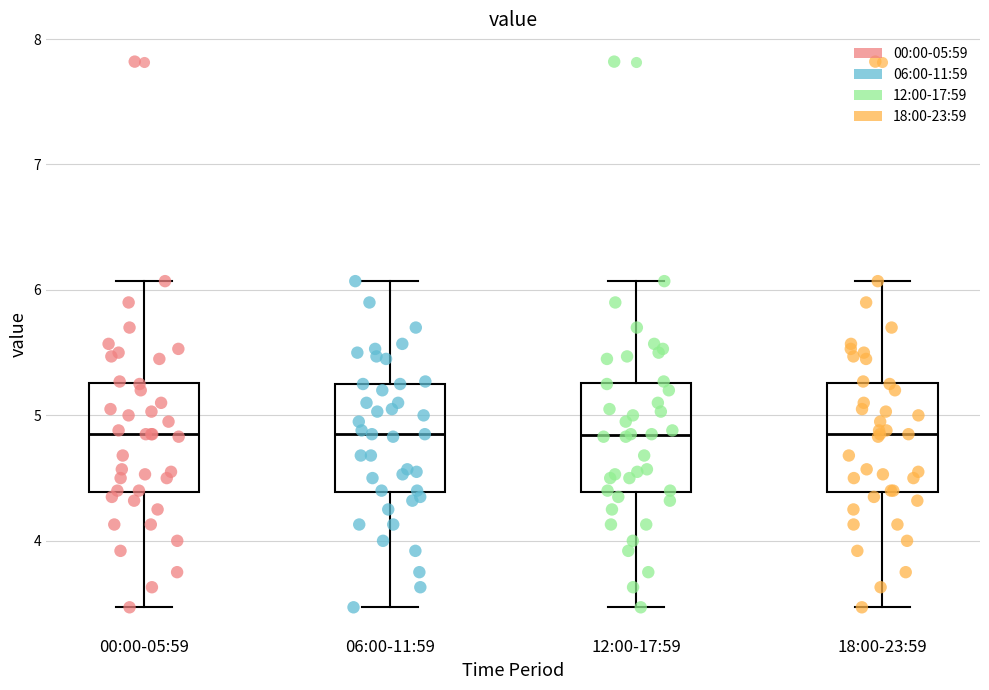

Where does the median line of the box for 18:00-23:59 sit on the y-axis? The values are not printed on the chart, so give them approximately, as read against the axis.

4.9